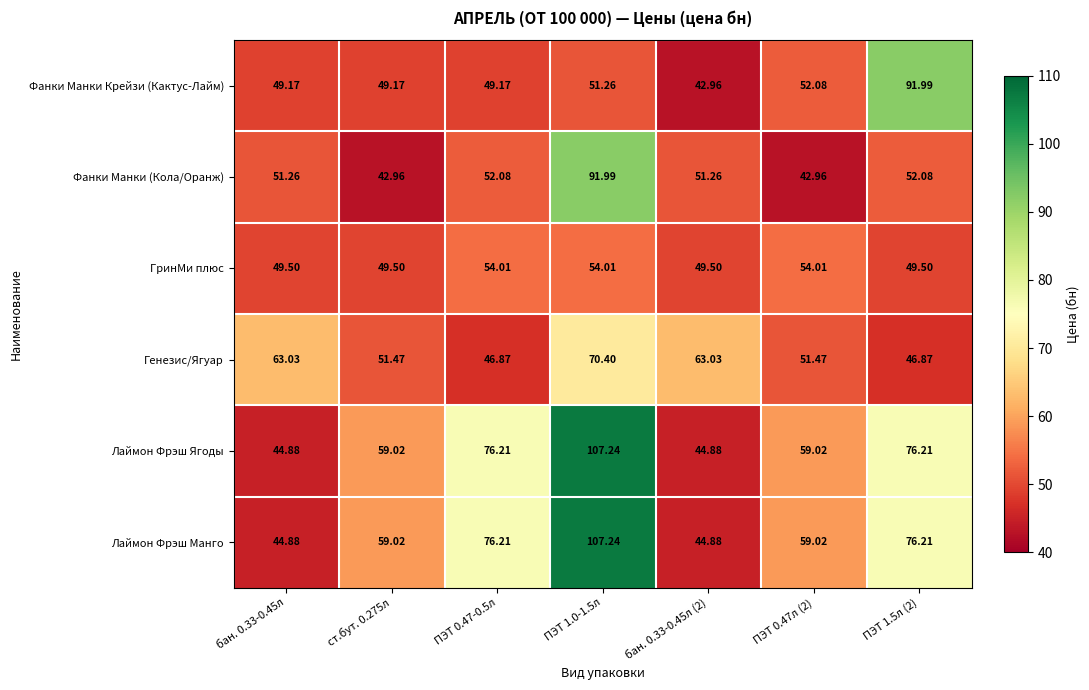

Which series changed the most between ПЭТ 0.47-0.5л and ПЭТ 1.5л (2)?

Фанки Манки Крейзи (Кактус-Лайм)